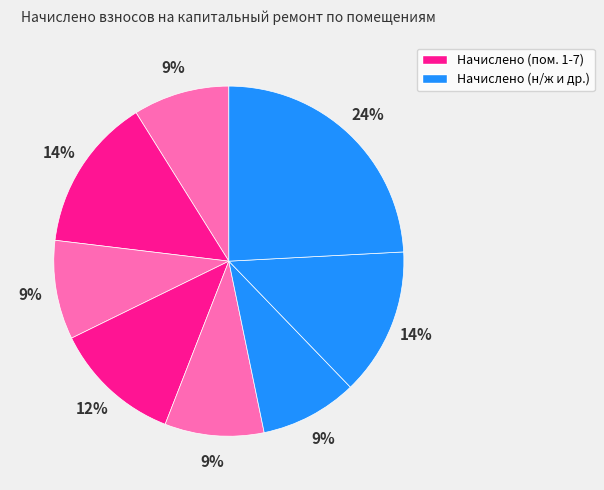

Count the number of slices in the pie.

8